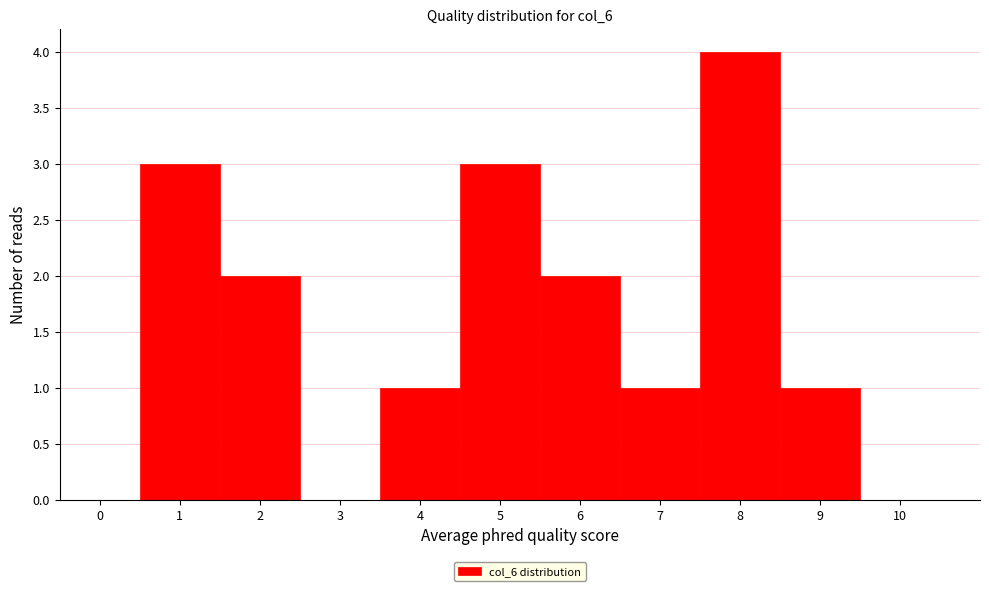

Reading left to right, list every bar in this chart as the range it spans on the x-axis followed by its height. The values are not printed on the chart, so give them approximately, as read against the axis.

-0.5 to 0.5: 0
0.5 to 1.5: 3
1.5 to 2.5: 2
2.5 to 3.5: 0
3.5 to 4.5: 1
4.5 to 5.5: 3
5.5 to 6.5: 2
6.5 to 7.5: 1
7.5 to 8.5: 4
8.5 to 9.5: 1
9.5 to 10.5: 0